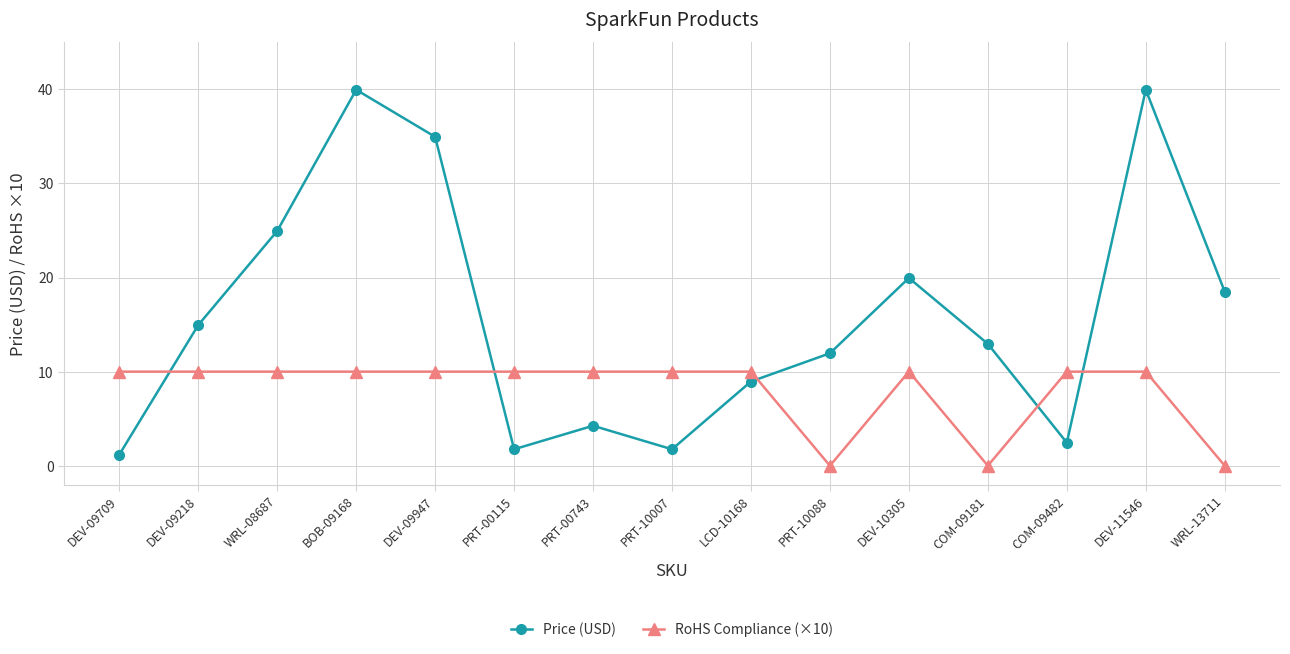

What is the average value of the RoHS Compliance (×10) series?

8.0